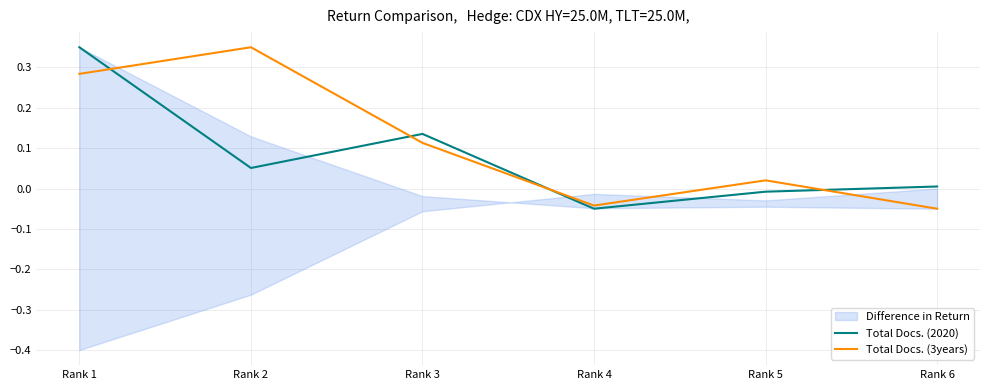

At which category does Total Docs. (3years) reach its first local valley?

Rank 4